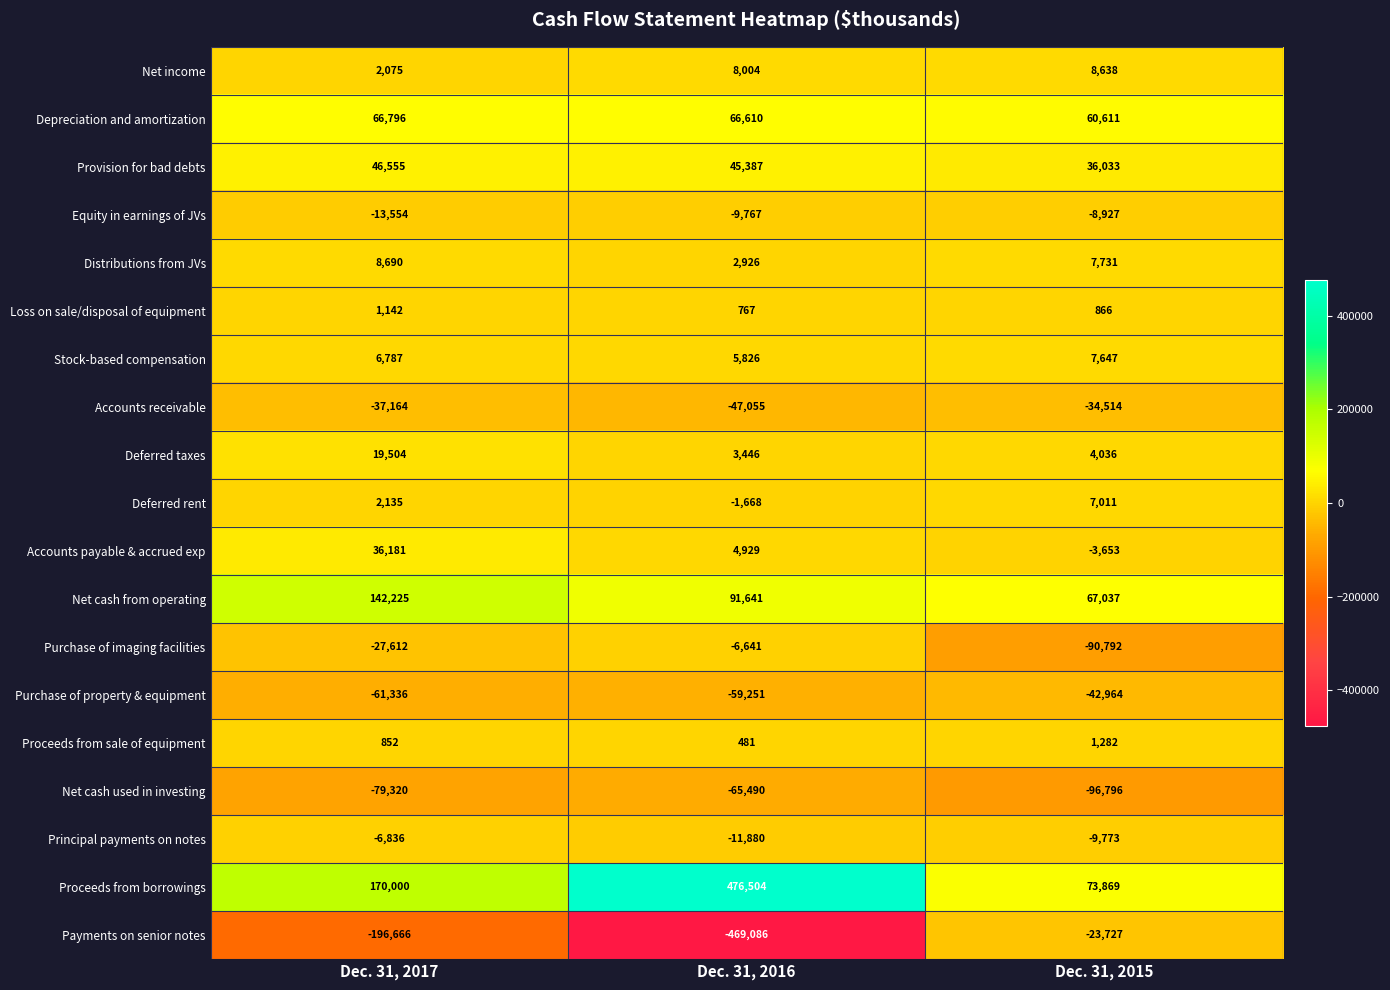

Between Dec. 31, 2017 and Dec. 31, 2015, which series saw the biggest shift?

Payments on senior notes